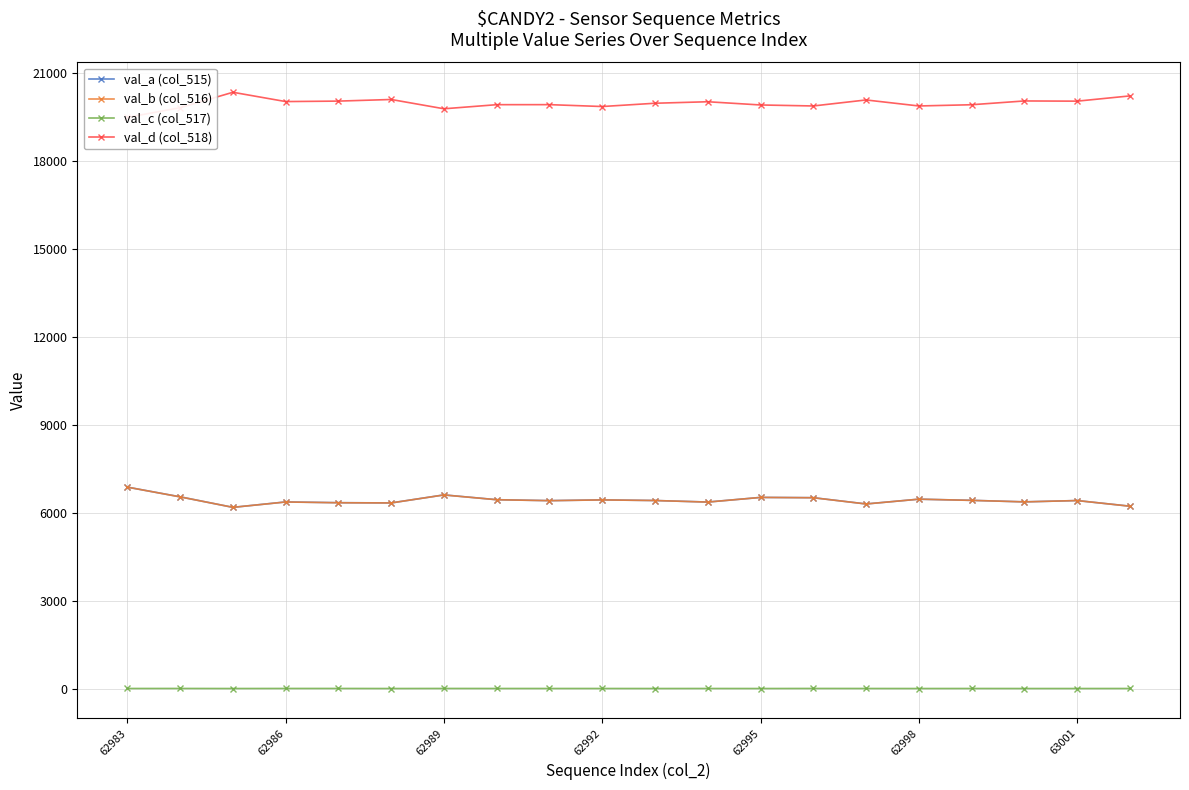

True or false: val_a (col_515) has a value of 3668 at 62998.

False